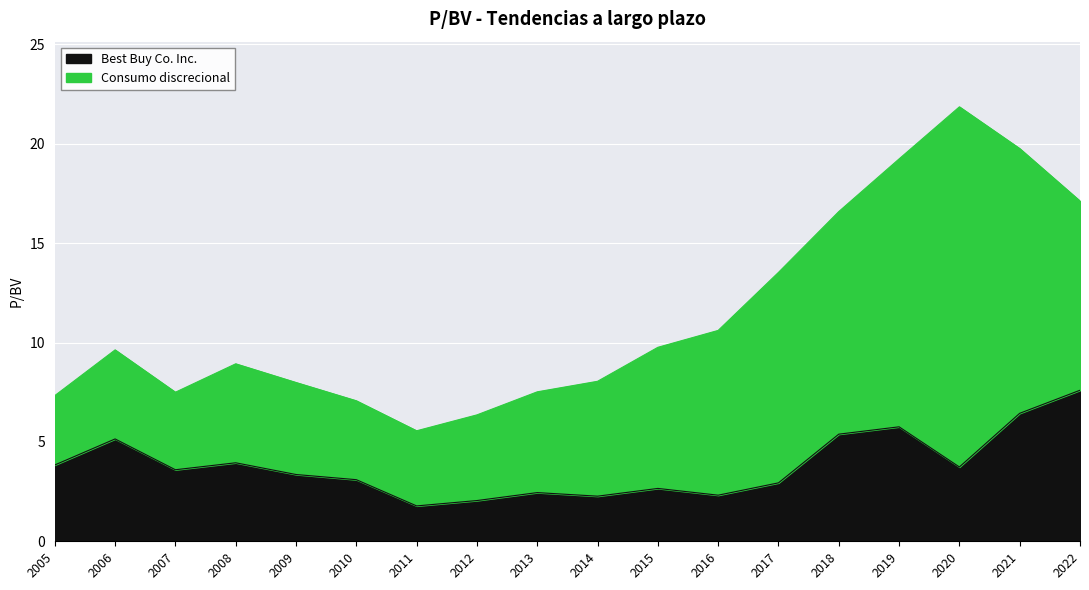

What is the smallest value displayed?

1.8